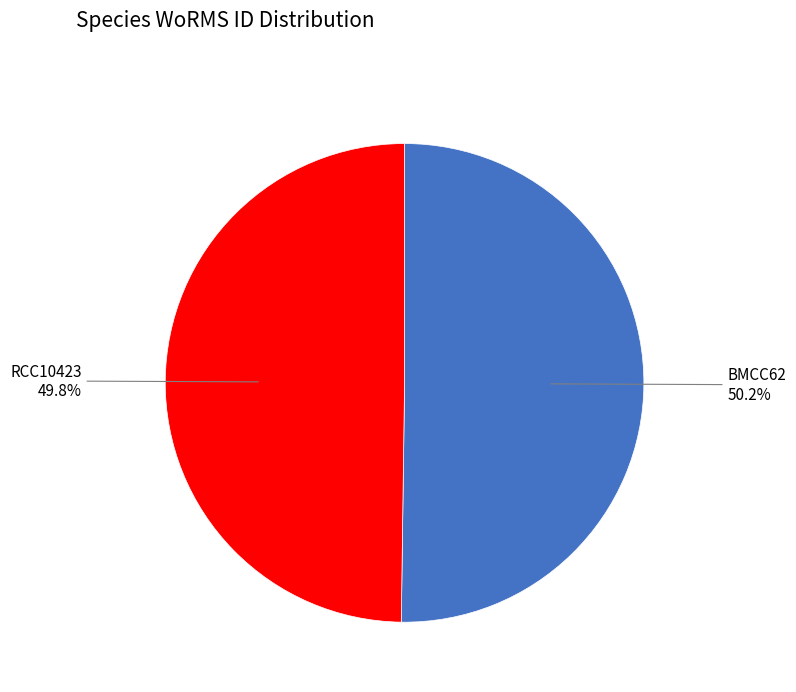

What percentage is the BMCC62 slice, to the nearest percent?

50%